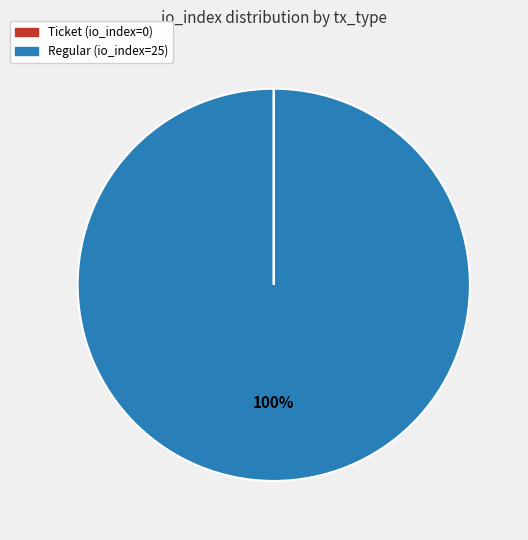

What is the majority slice?

Regular (io_index=25)